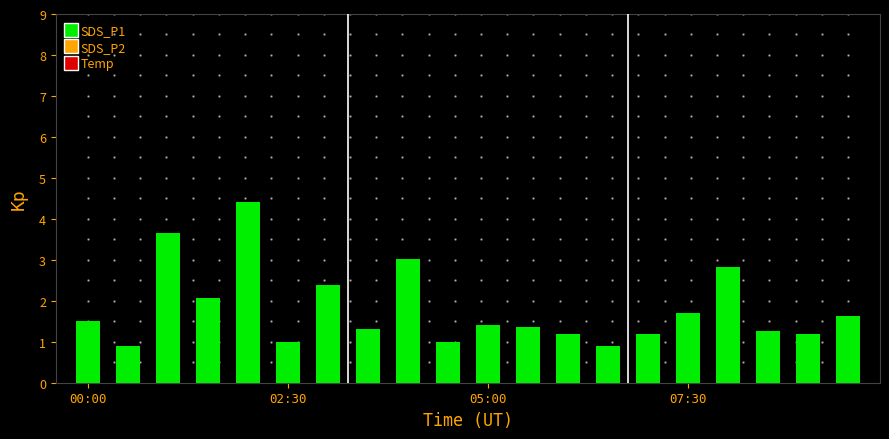

What is the value of the 19th bar from the left?

1.2